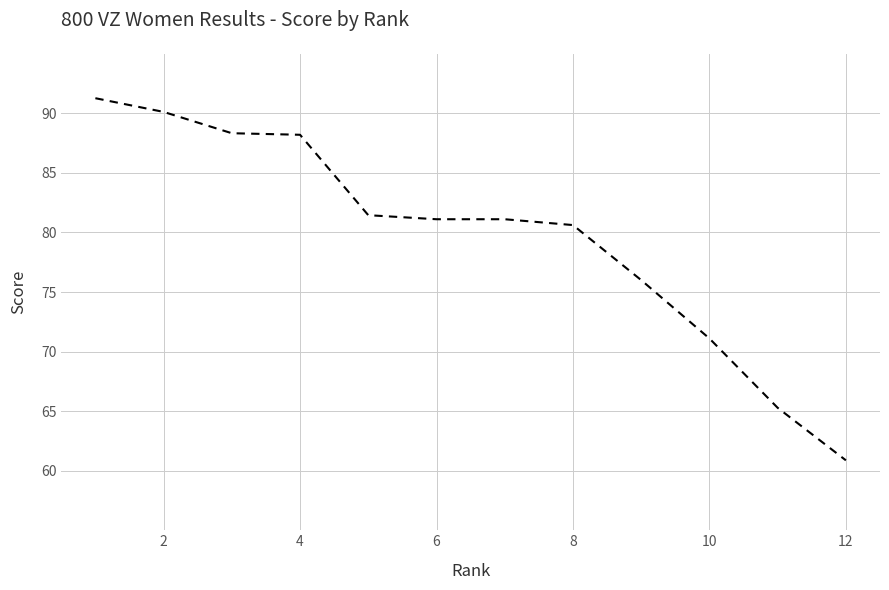

What is the smallest value displayed?

60.9